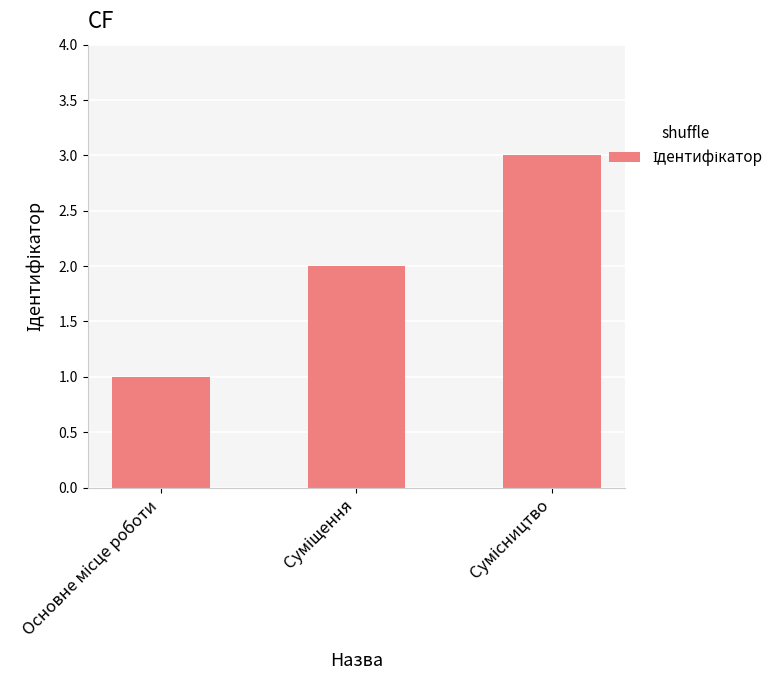

What is the sum of all values?

6